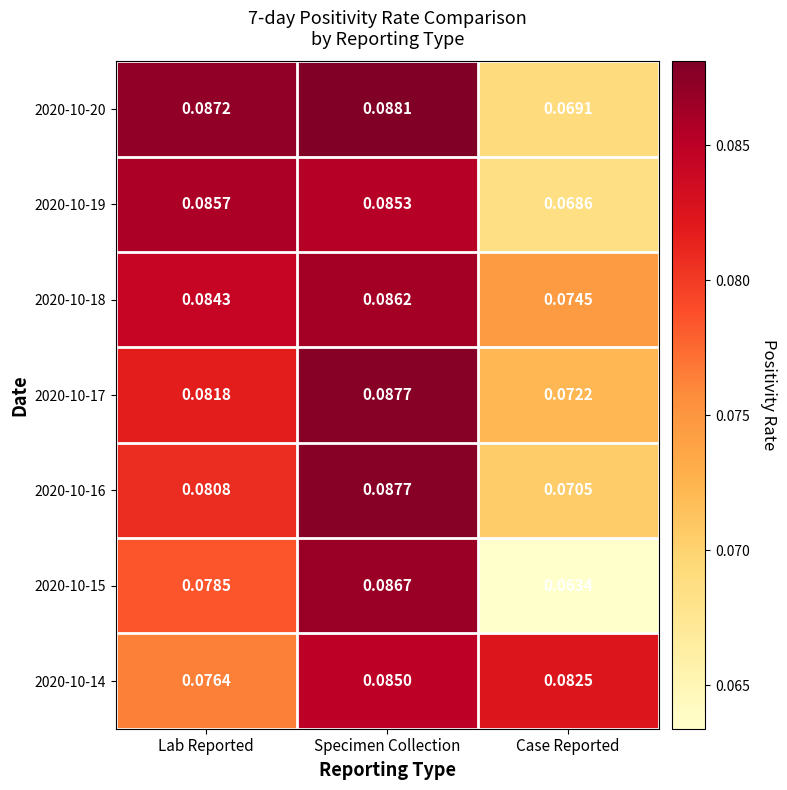

Where is 2020-10-20 nearest to the value 0?

Case Reported